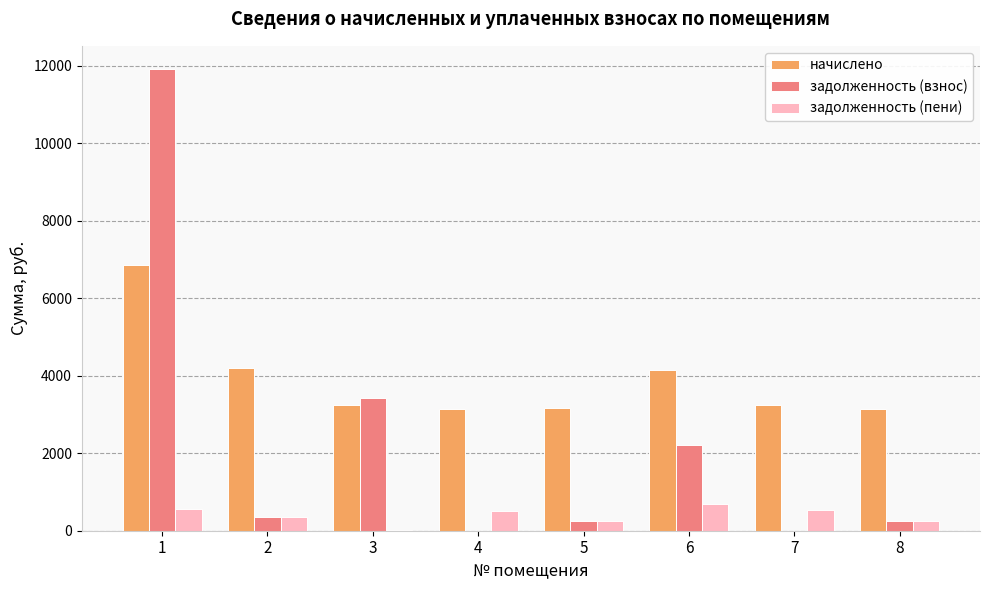

The value of задолженность (пени) at 6 is 1196.8. True or false?

False